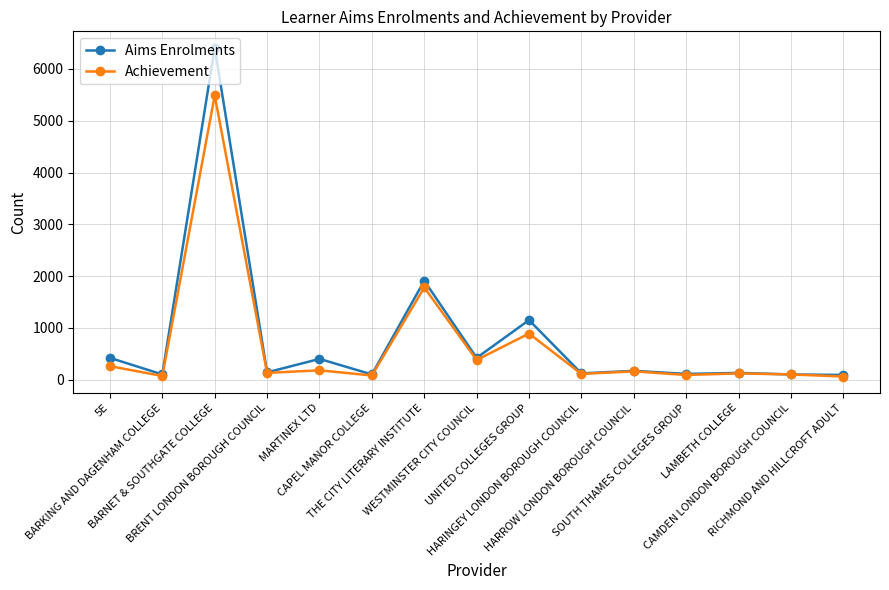

What is the greatest value displayed?

6410